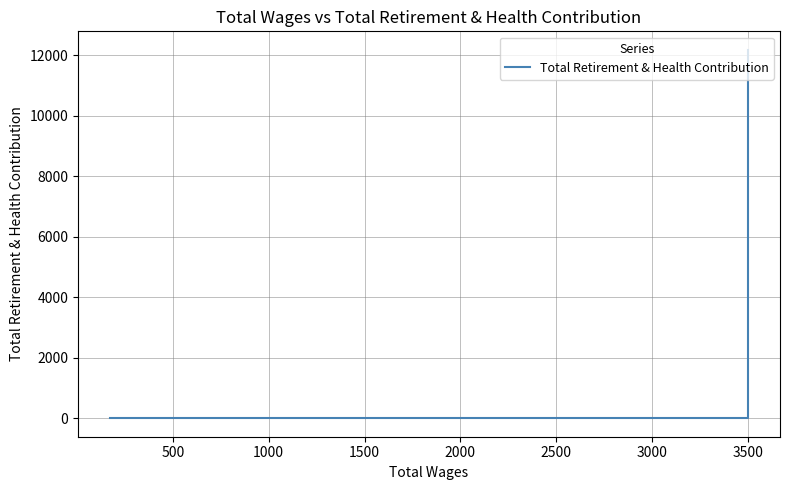

What is the sum of all values?

24360